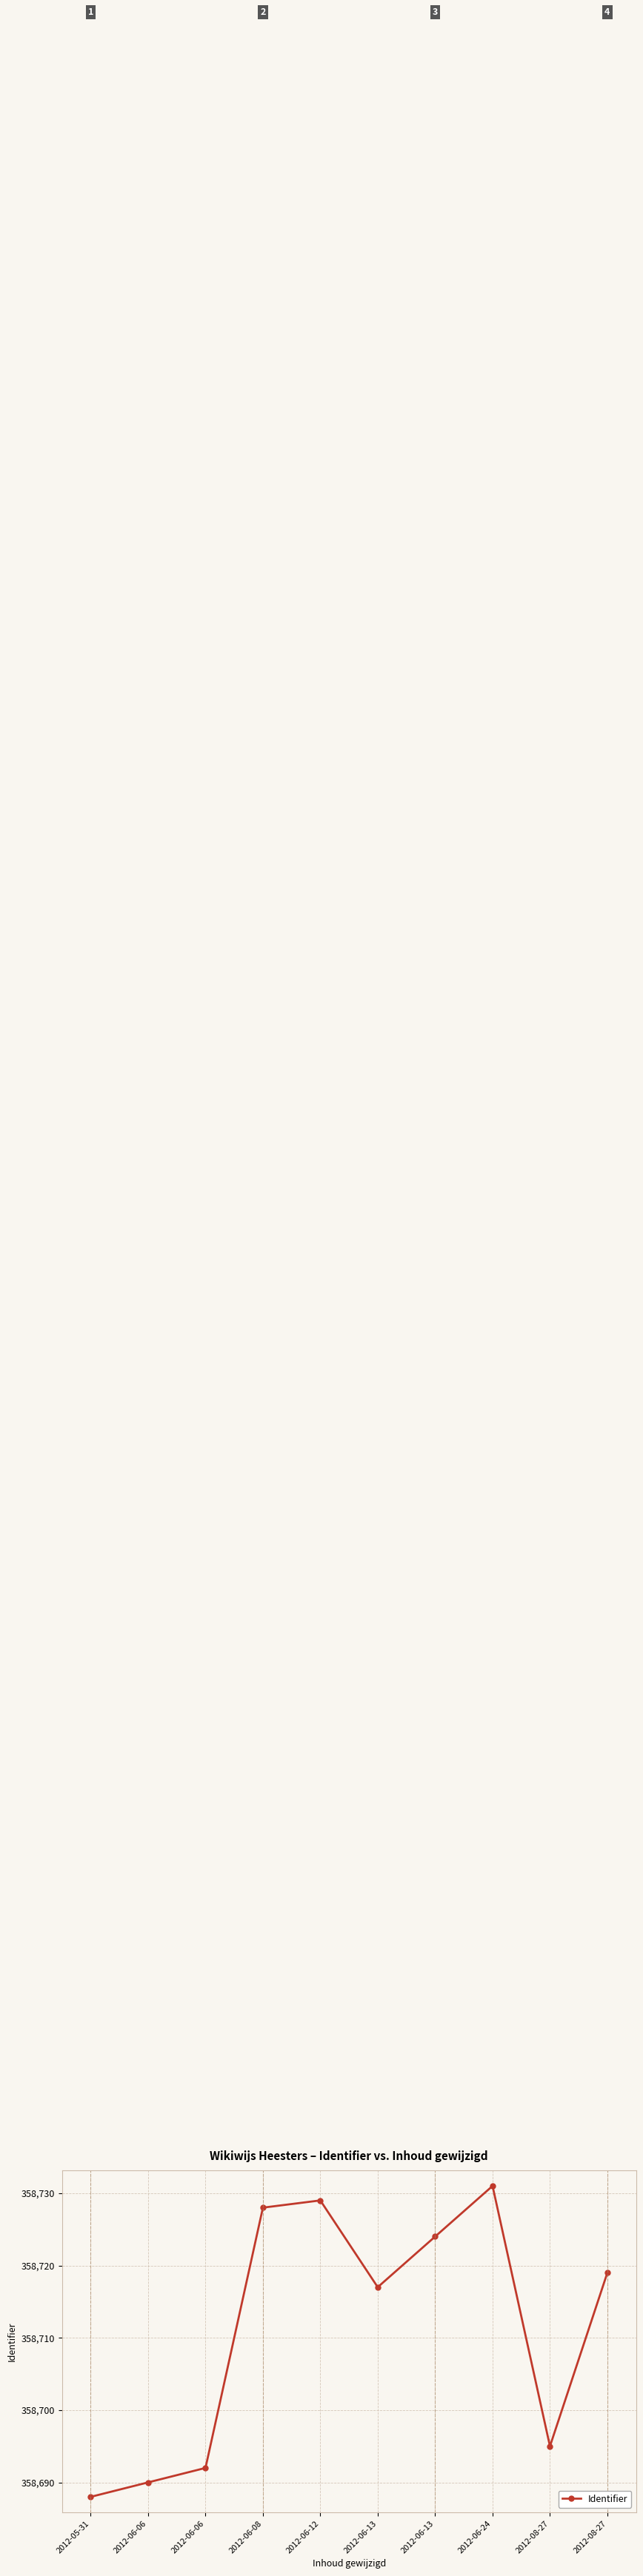

How many values are below 358719?

5